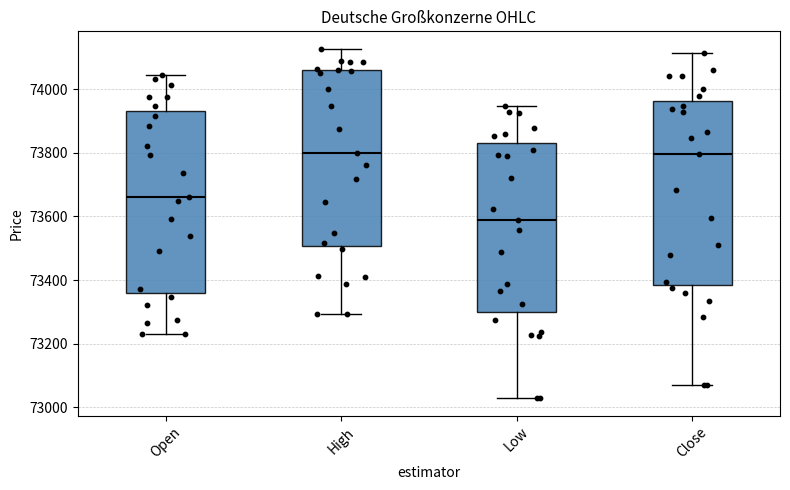

Which box's median line is the lowest?

Low